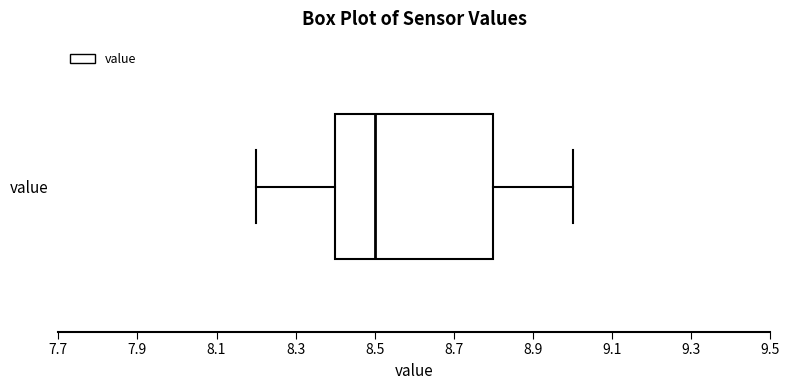

Read this box plot against the x-axis: the position of the median line, the range covered by the box, and the ends of both whiskers. The values are not printed on the chart, so give them approximately, as read against the axis.

median 8.5, box 8.4 to 8.8, whiskers 8.2 to 9.0